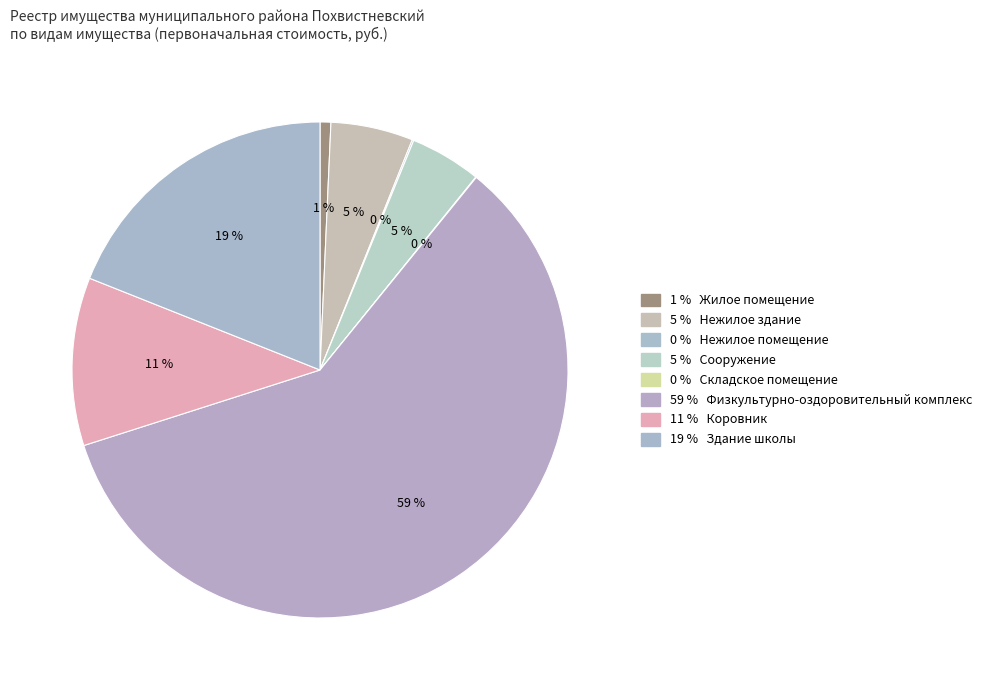

How many segments does this pie chart have?

8